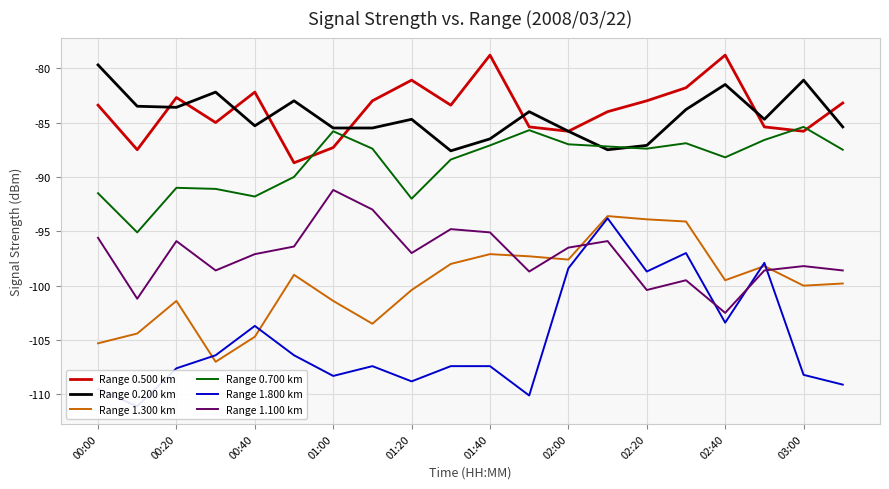

True or false: Range 1.800 km and Range 0.500 km intersect in this chart.

False